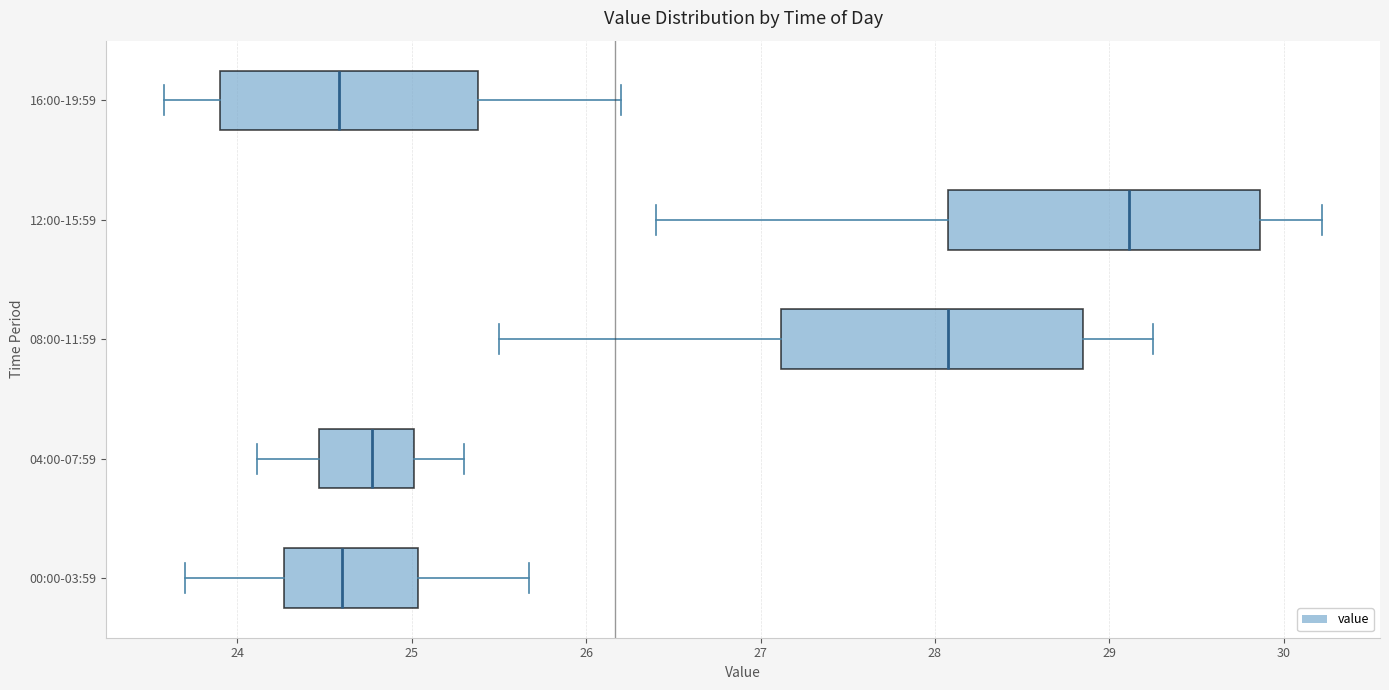

Which box has the furthest to the right median line?

12:00-15:59